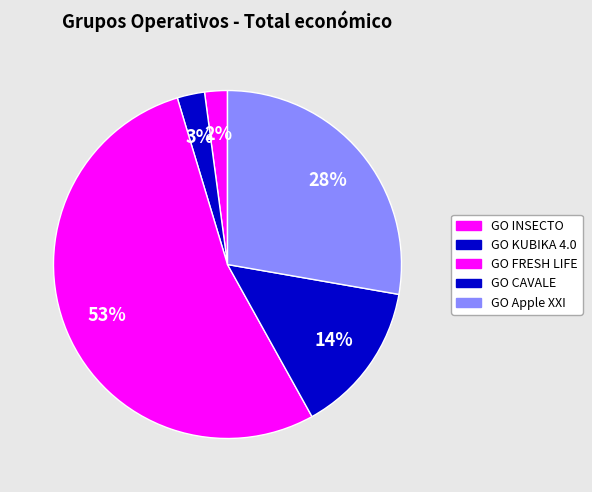

Do GO INSECTO and GO Apple XXI together represent more than half of the pie?

No